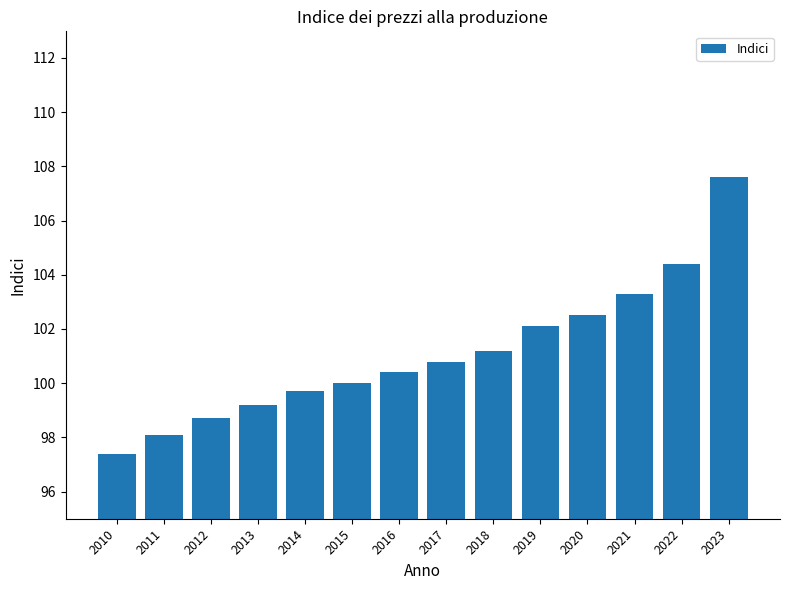

What value does the data have at 2010?

97.4